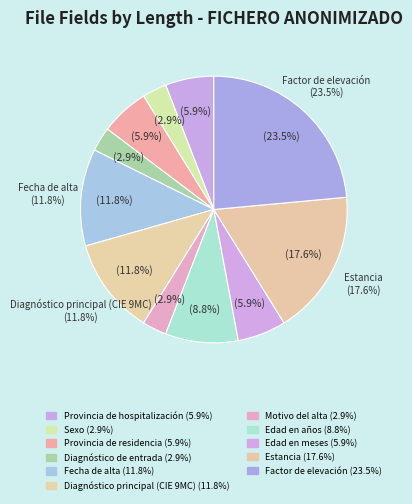

What is the ratio of the value at Motivo del alta to the value at Provincia de hospitalización?

0.5